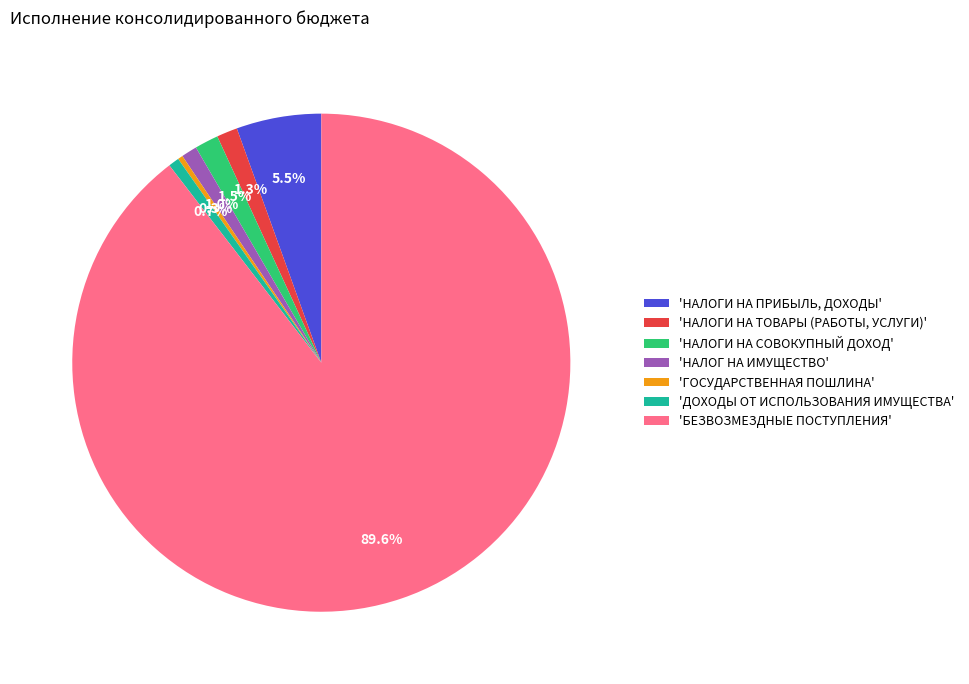

What is the ratio of the value at 'НАЛОГИ НА ТОВАРЫ (РАБОТЫ, УСЛУГИ)' to the value at 'ДОХОДЫ ОТ ИСПОЛЬЗОВАНИЯ ИМУЩЕСТВА'?

1.9